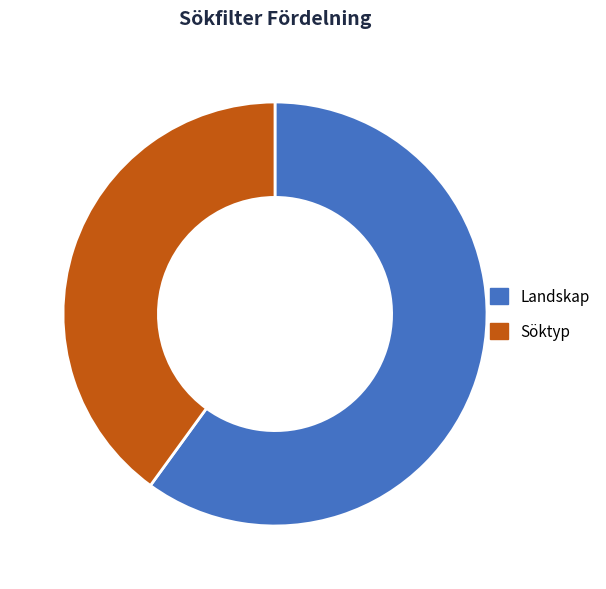

Which category has the smallest portion of the pie?

Söktyp